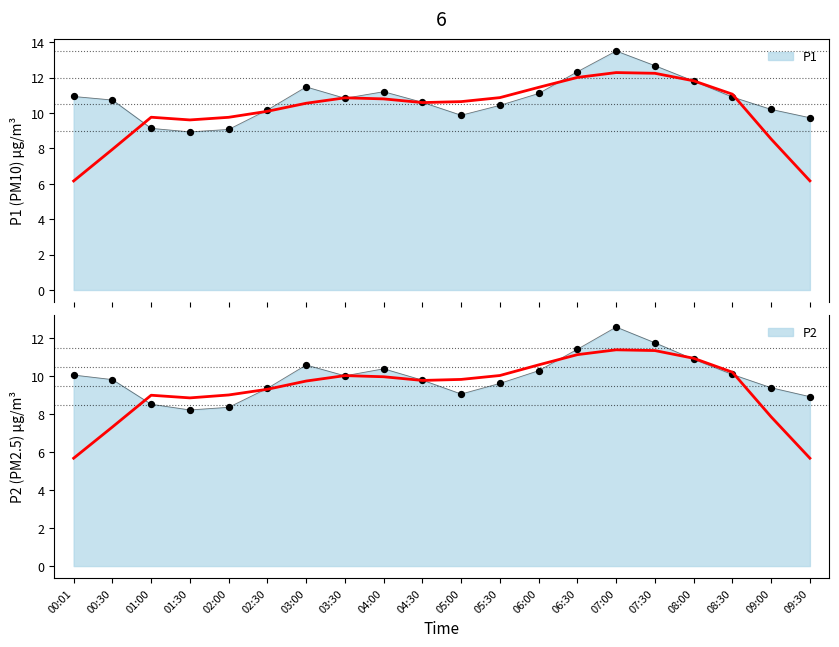

Which series has the largest Y range (max minus min)?

P1